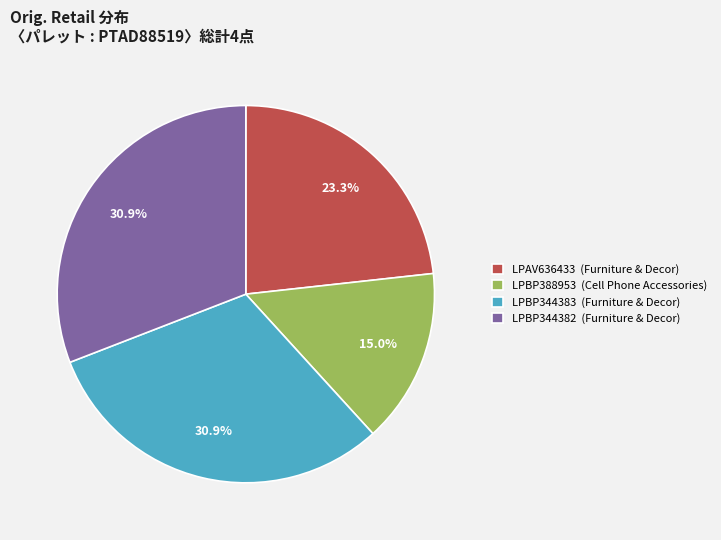

What percentage do LPBP344383 and LPBP388953 together represent?

45.9%